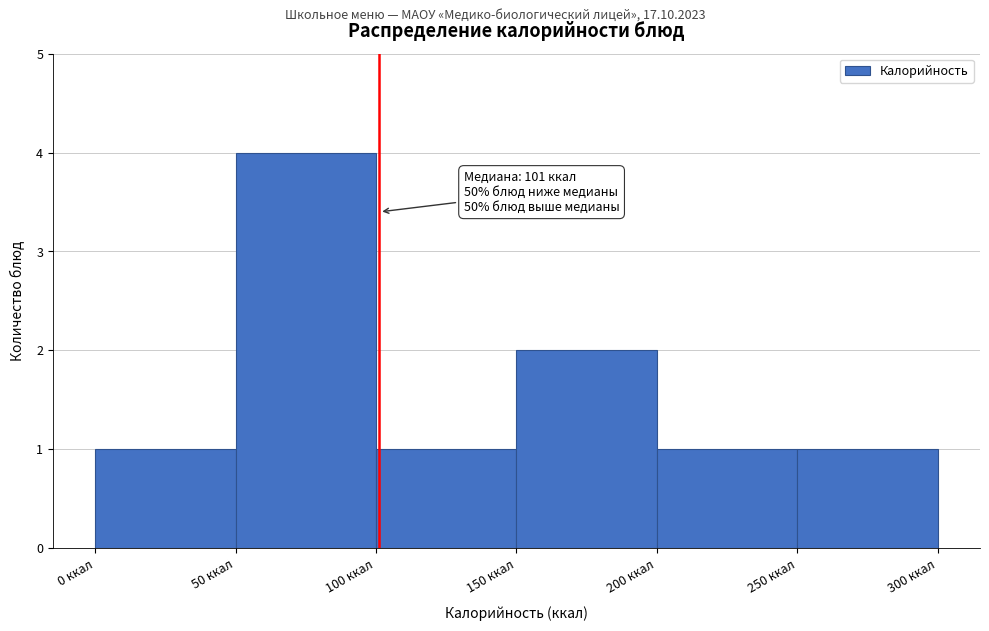

Over which range of the x-axis is the bar tallest?

50 to 100